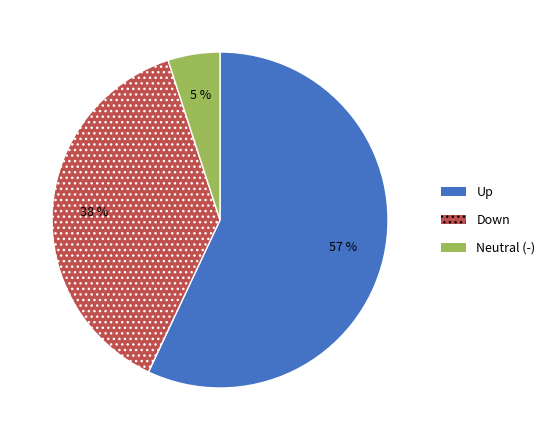

To the nearest percent, what is the difference between the largest and smallest slice percentages?

52%